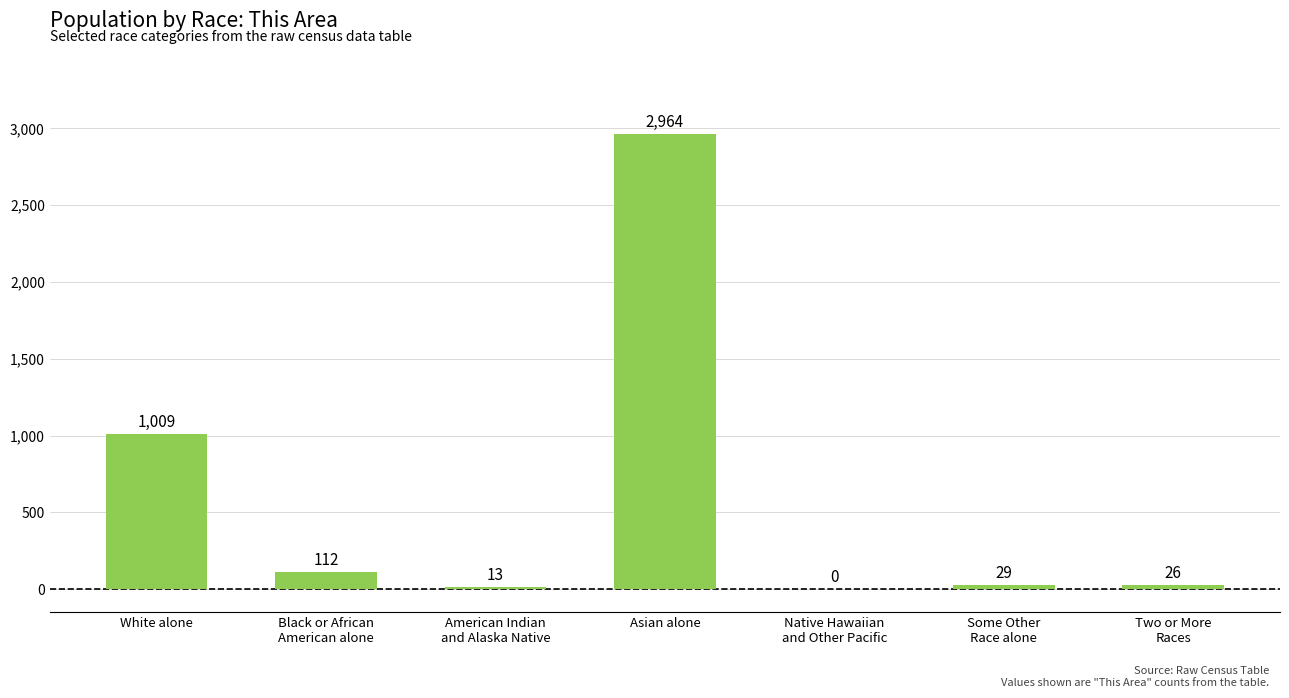

What is the change in value from White alone to American Indian
and Alaska Native?

-996